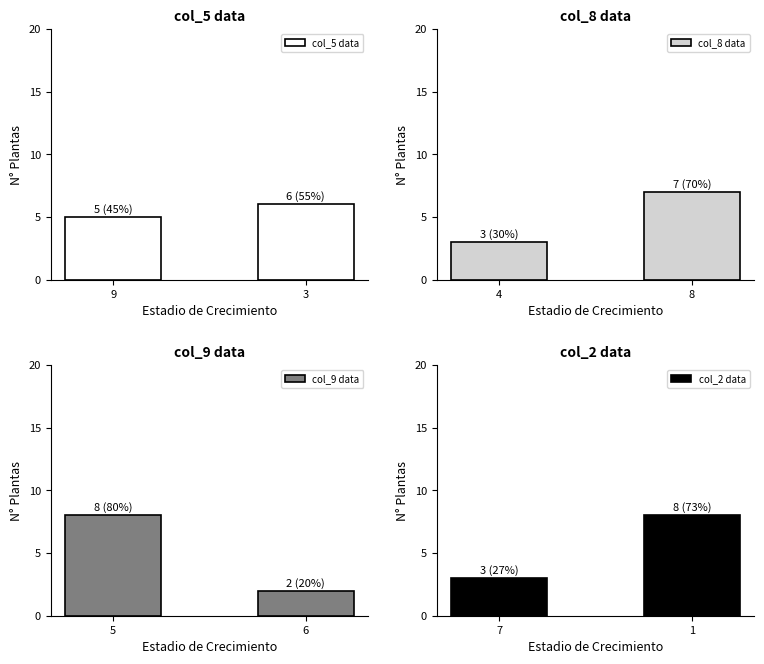

Which category has the lowest value in the col_5 data series?

9